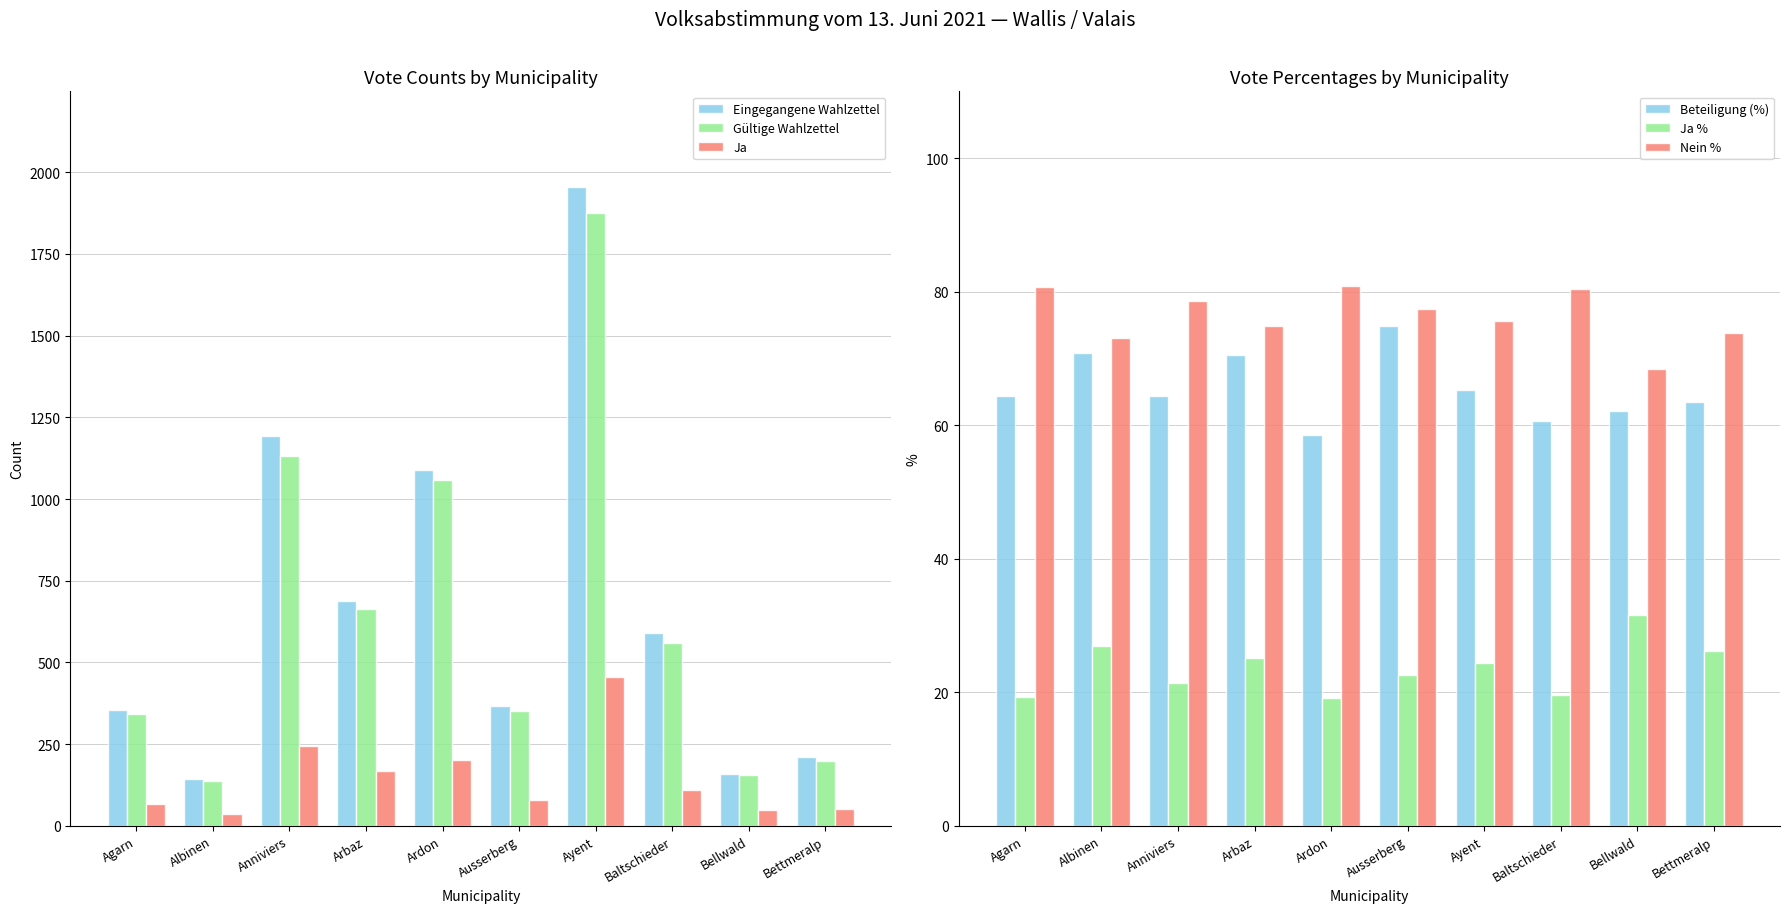

Which series changed the most between Arbaz and Bettmeralp?

Eingegangene Wahlzettel